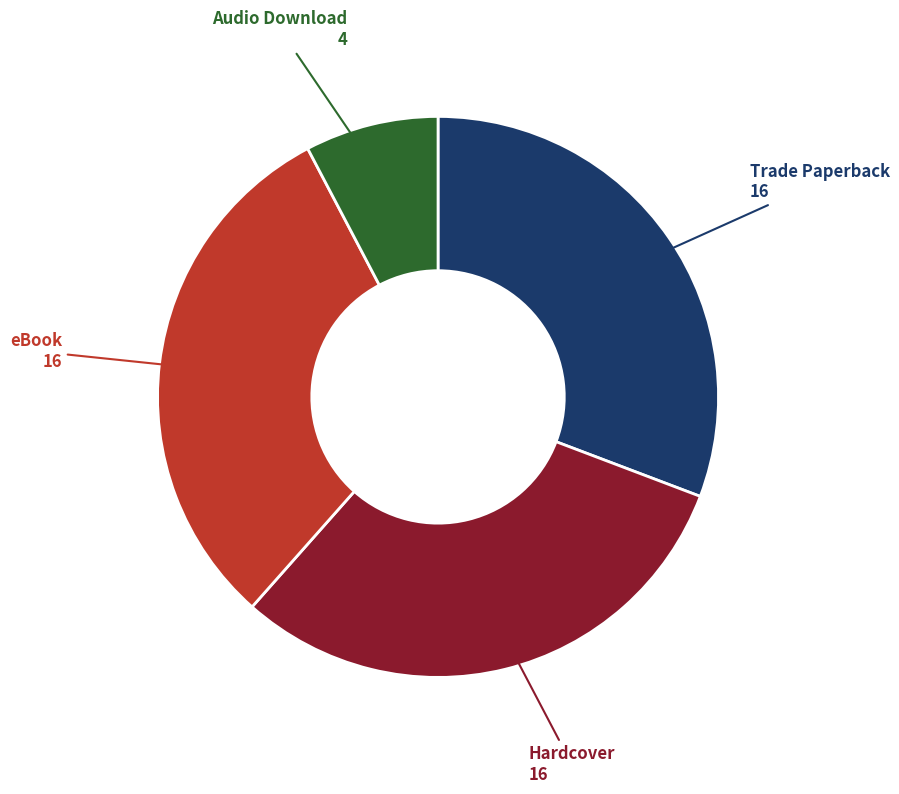

How many segments does this pie chart have?

4